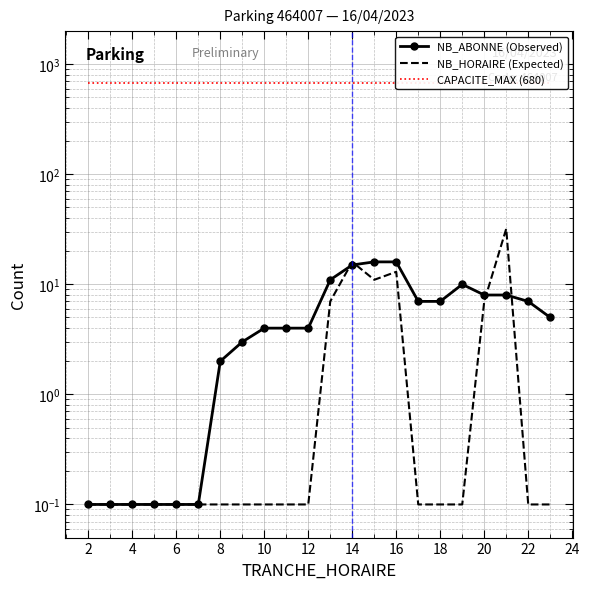

At 2, list the series in order from largest to smallest.

CAPACITE_MAX (680), NB_ABONNE (Observed), NB_HORAIRE (Expected)